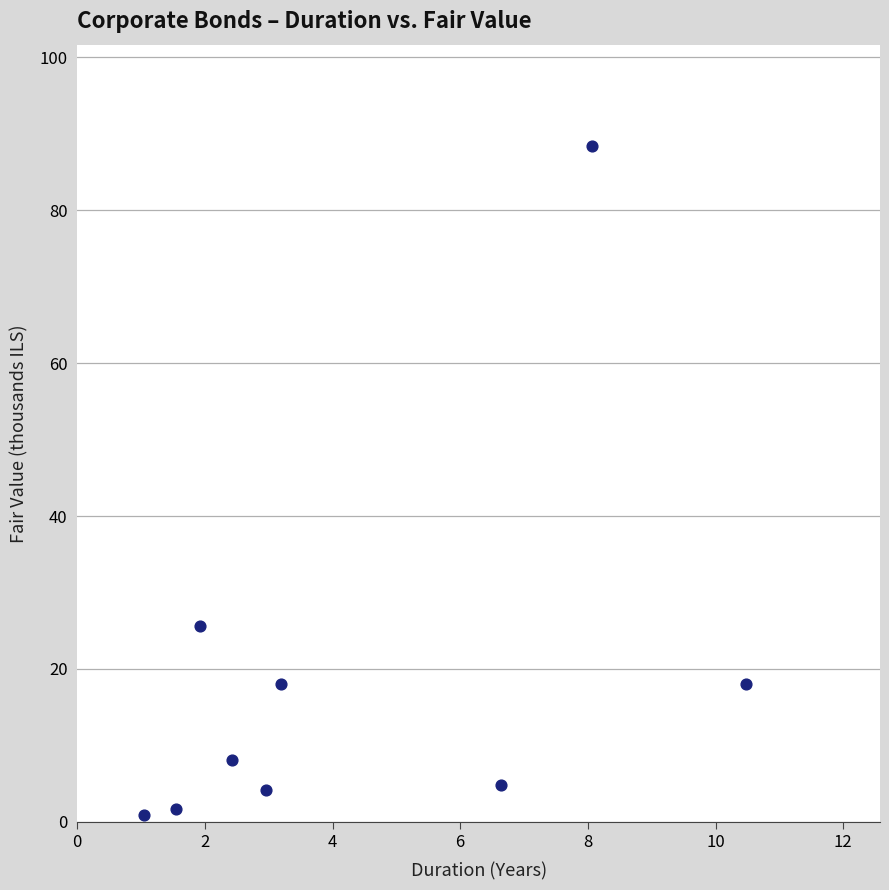

What is the average Y value?

18.9